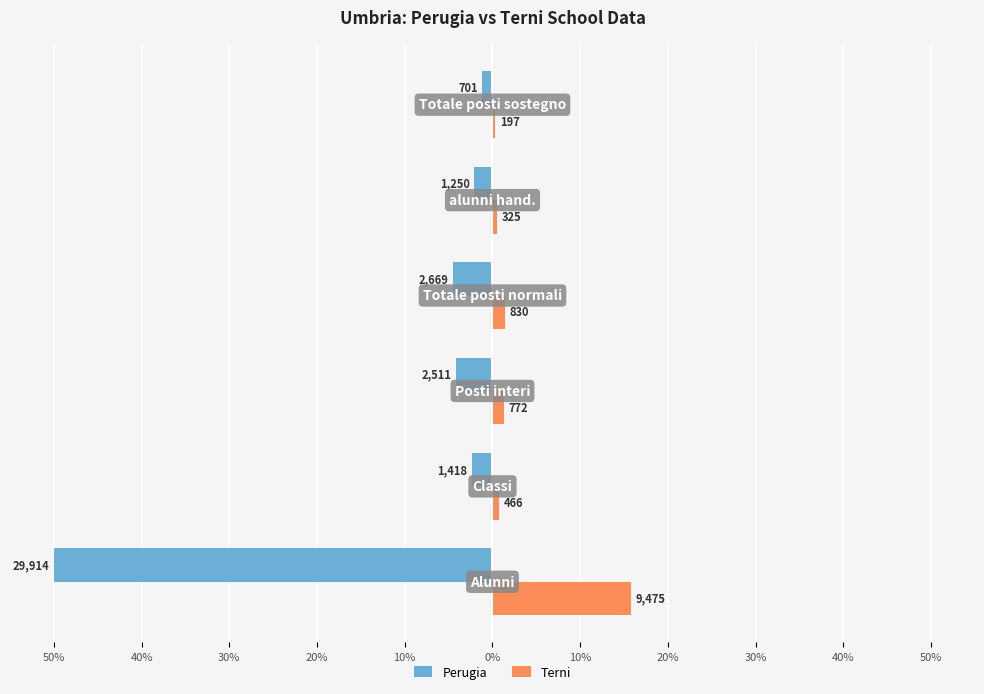

What are all the series names shown in the legend?

Perugia, Terni